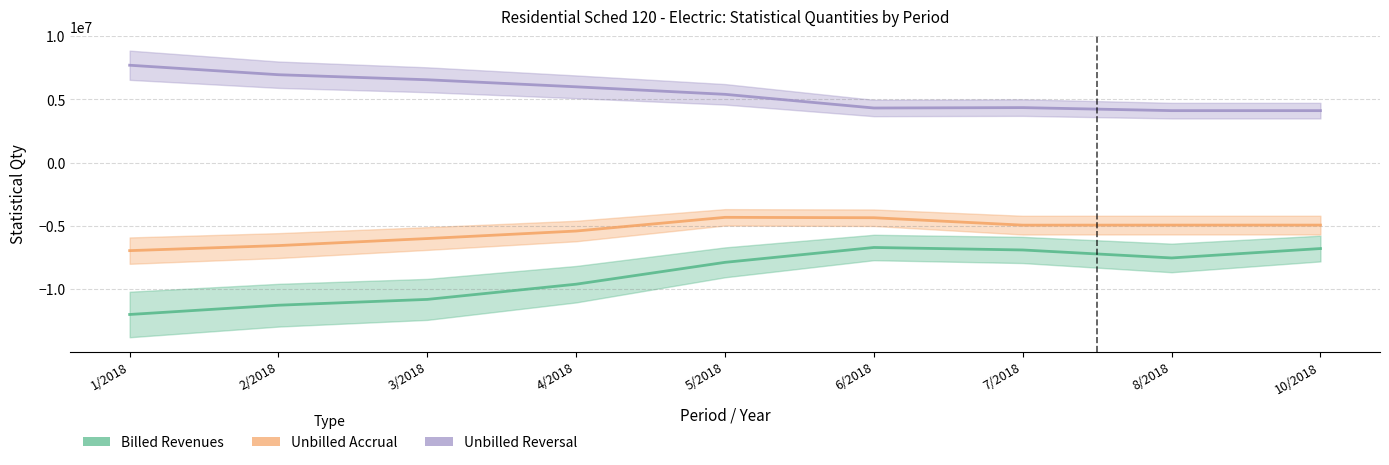

What is the sum of all Billed Revenues values?

-79567353.6